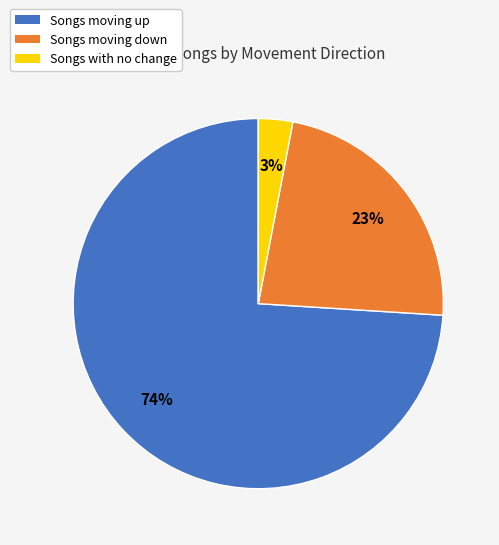

How many segments does this pie chart have?

3